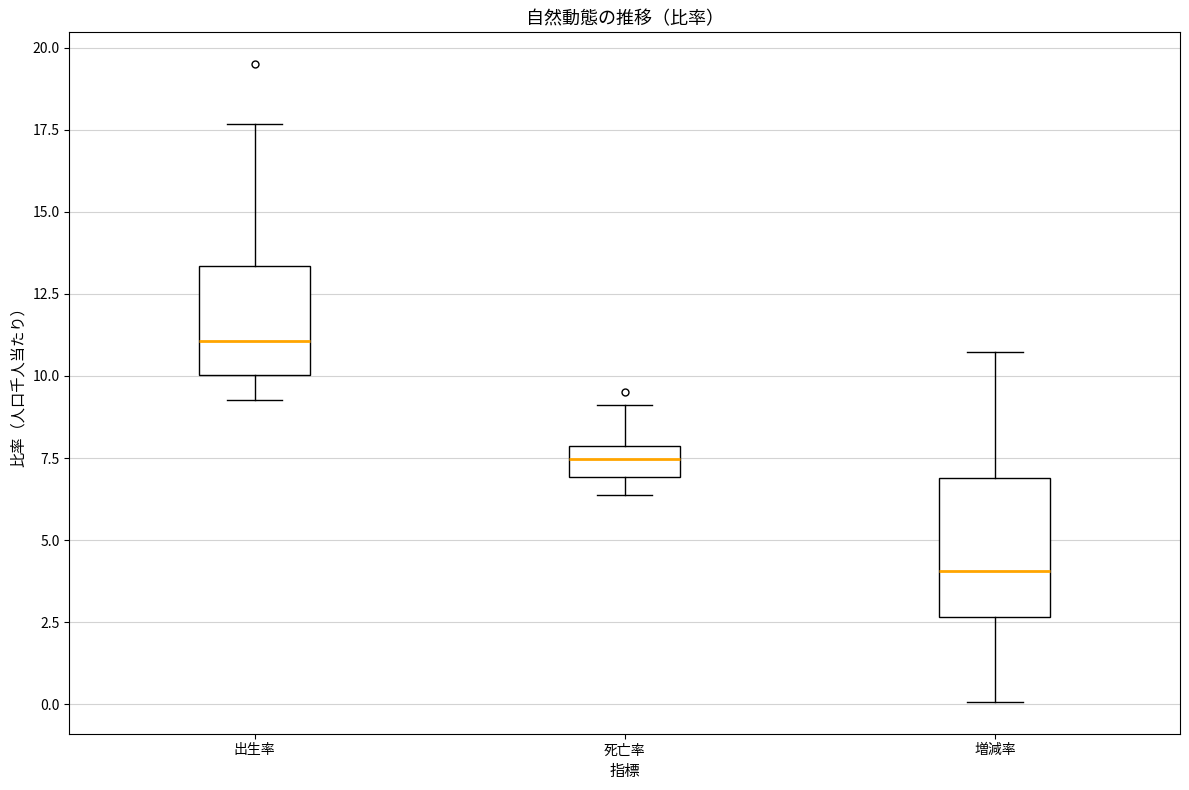

Reading left to right, read every box against the y-axis: the position of its median line, the range the box covers, and the ends of its whiskers. The values are not printed on the chart, so give them approximately, as read against the axis.

出生率: median 11.0, box 10.0 to 13.5, whiskers 9.5 to 17.5
死亡率: median 7.5, box 7.0 to 8.0, whiskers 6.5 to 9.0
増減率: median 4.0, box 2.5 to 7.0, whiskers 0.0 to 10.5